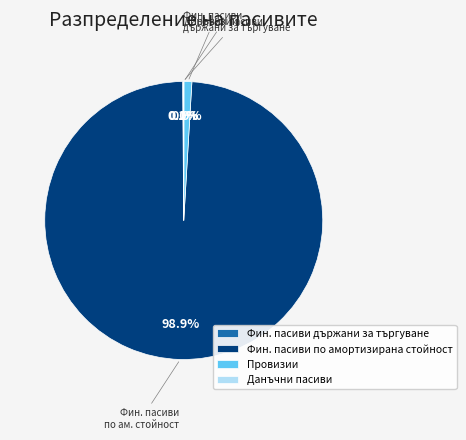

Which category has the biggest portion of the pie?

Фин. пасиви по амортизирана стойност